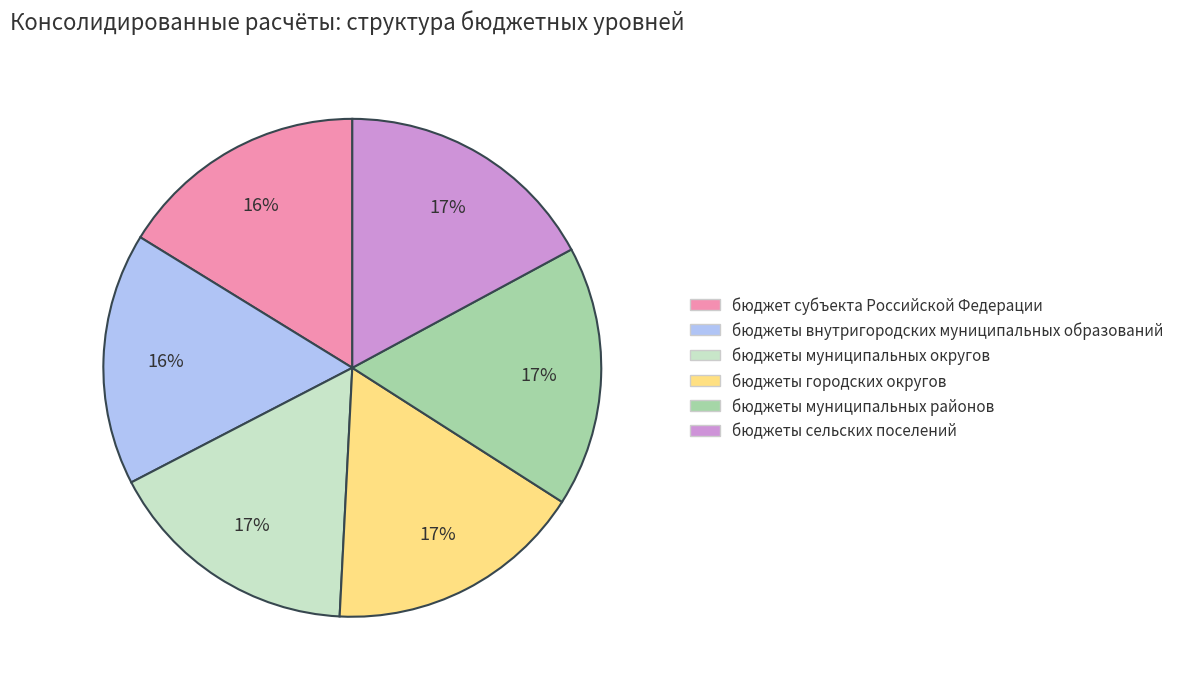

Does бюджеты городских округов represent more than half of the total?

No